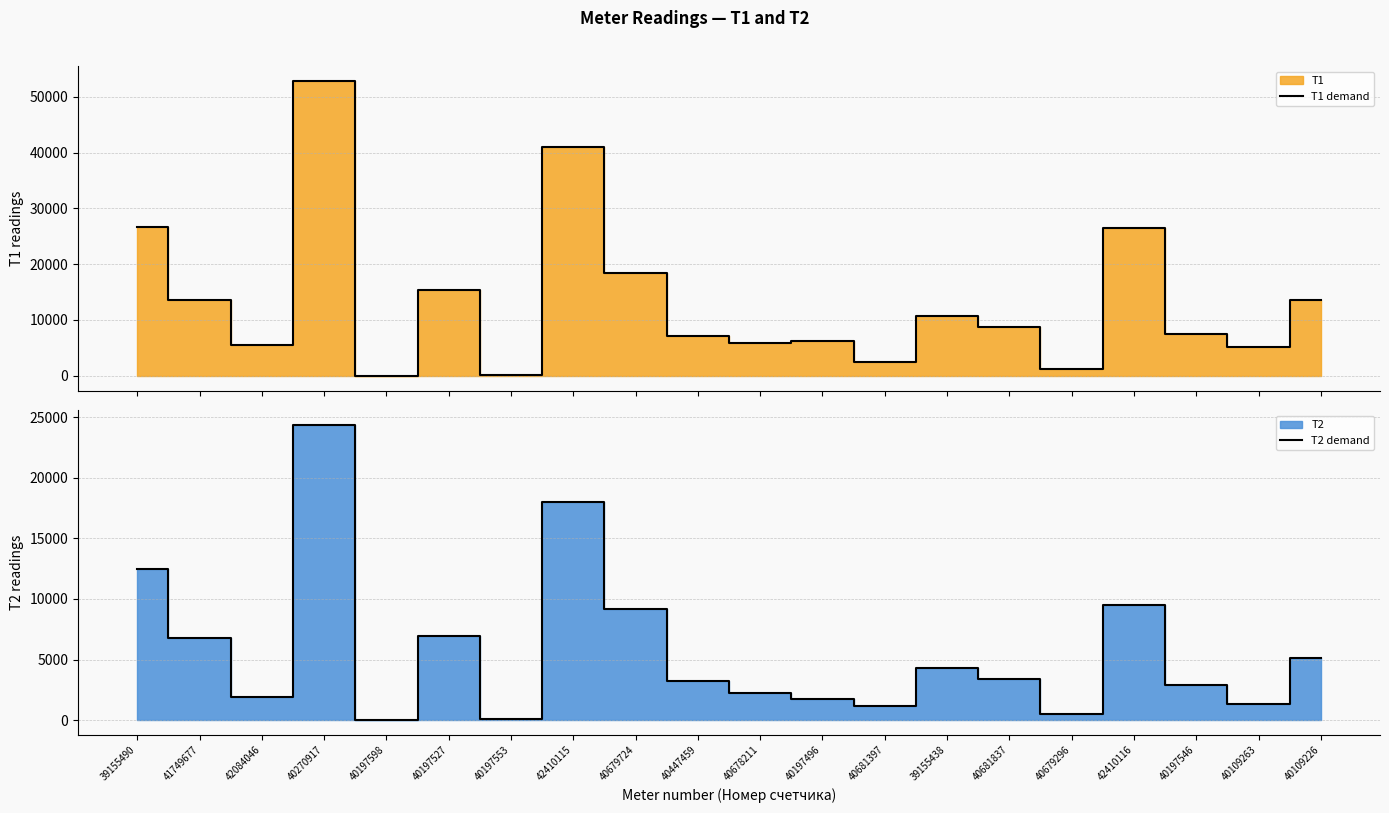

At which label is T1 demand closest to 26440?

42410116